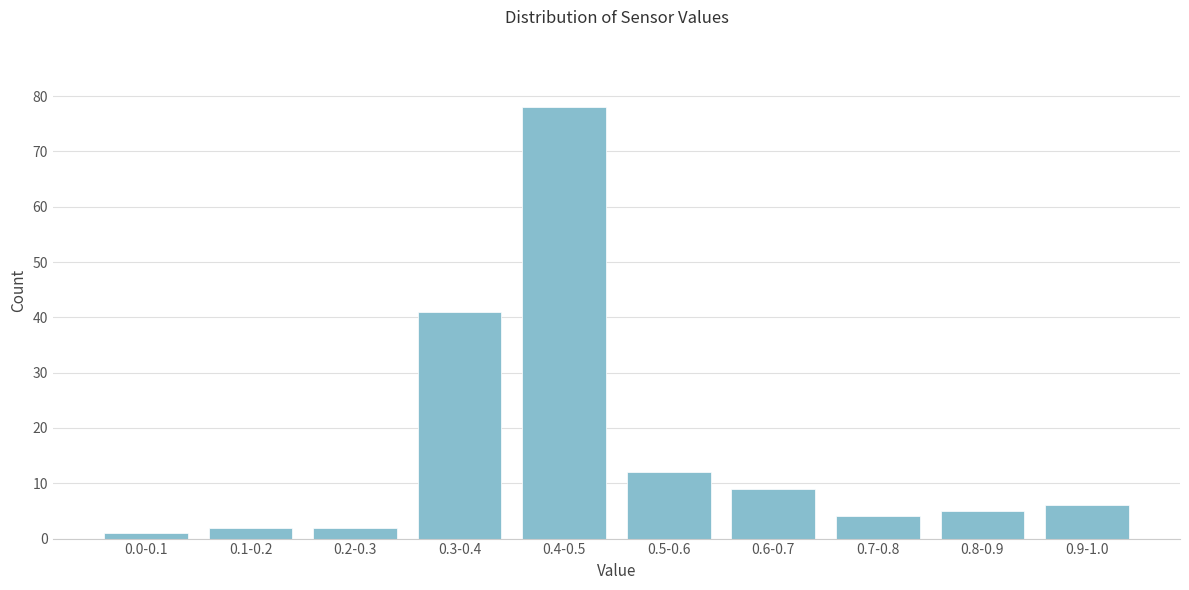

Reading left to right, extract all data points from this chart.

0.0-0.1=1	0.1-0.2=2	0.2-0.3=2	0.3-0.4=41	0.4-0.5=78	0.5-0.6=12	0.6-0.7=9	0.7-0.8=4	0.8-0.9=5	0.9-1.0=6